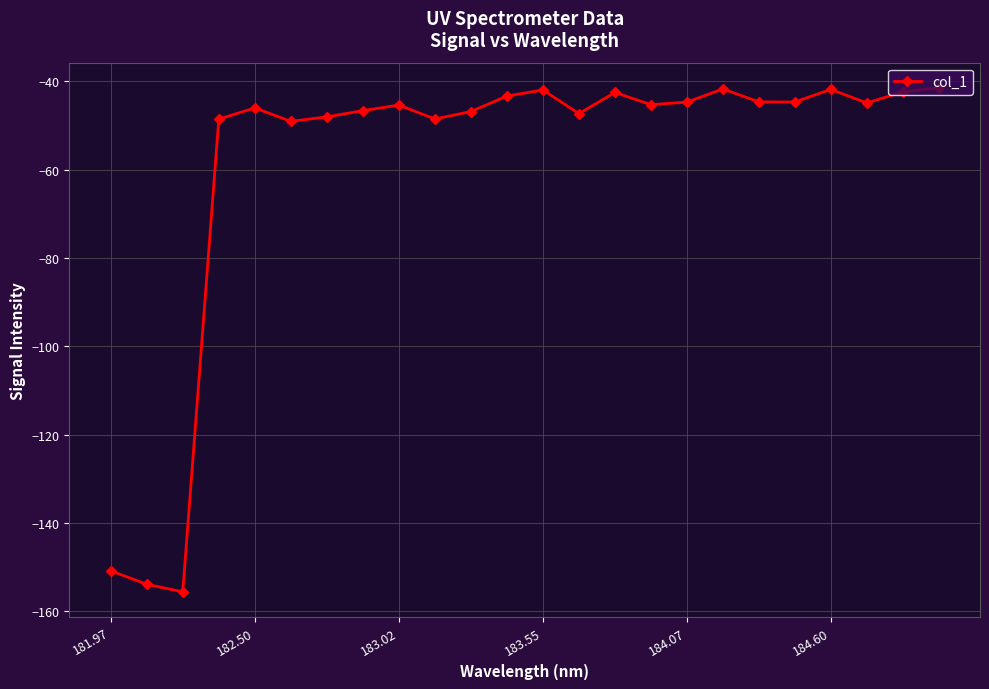

What is the minimum value shown in the chart?

-155.6